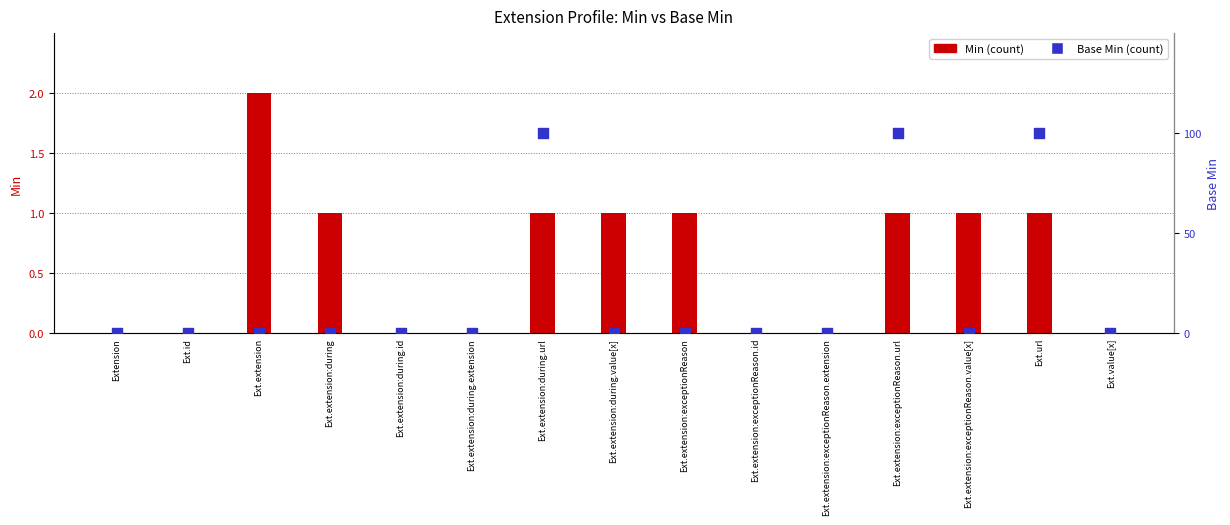

Which series has the largest total across all categories?

Min